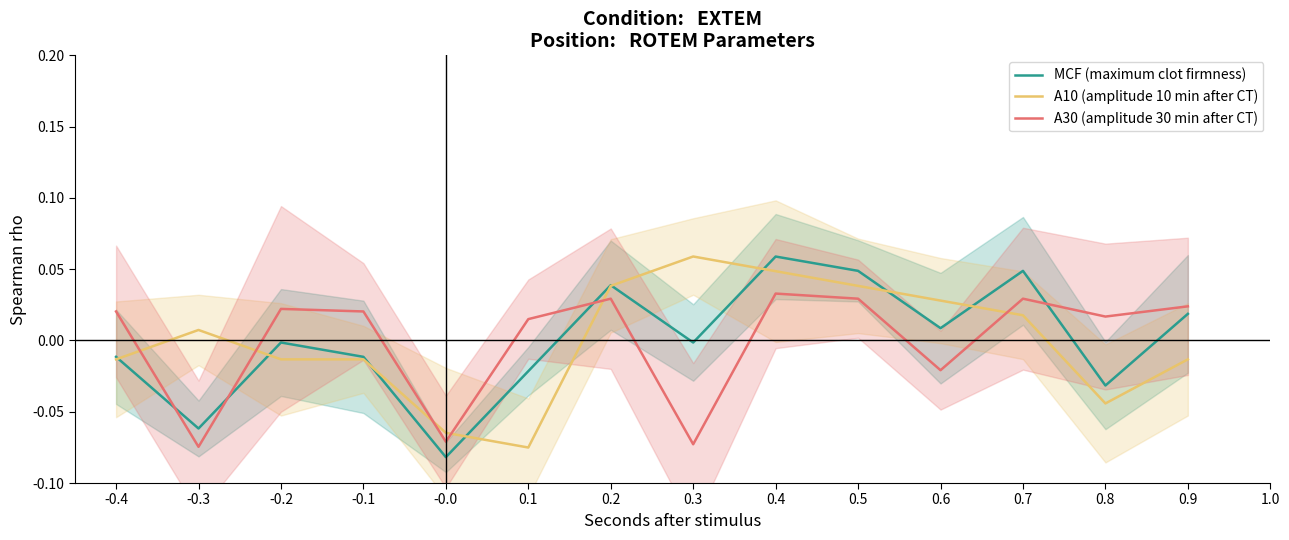

How many times do A10 (amplitude 10 min after CT) and A30 (amplitude 30 min after CT) cross each other?

6